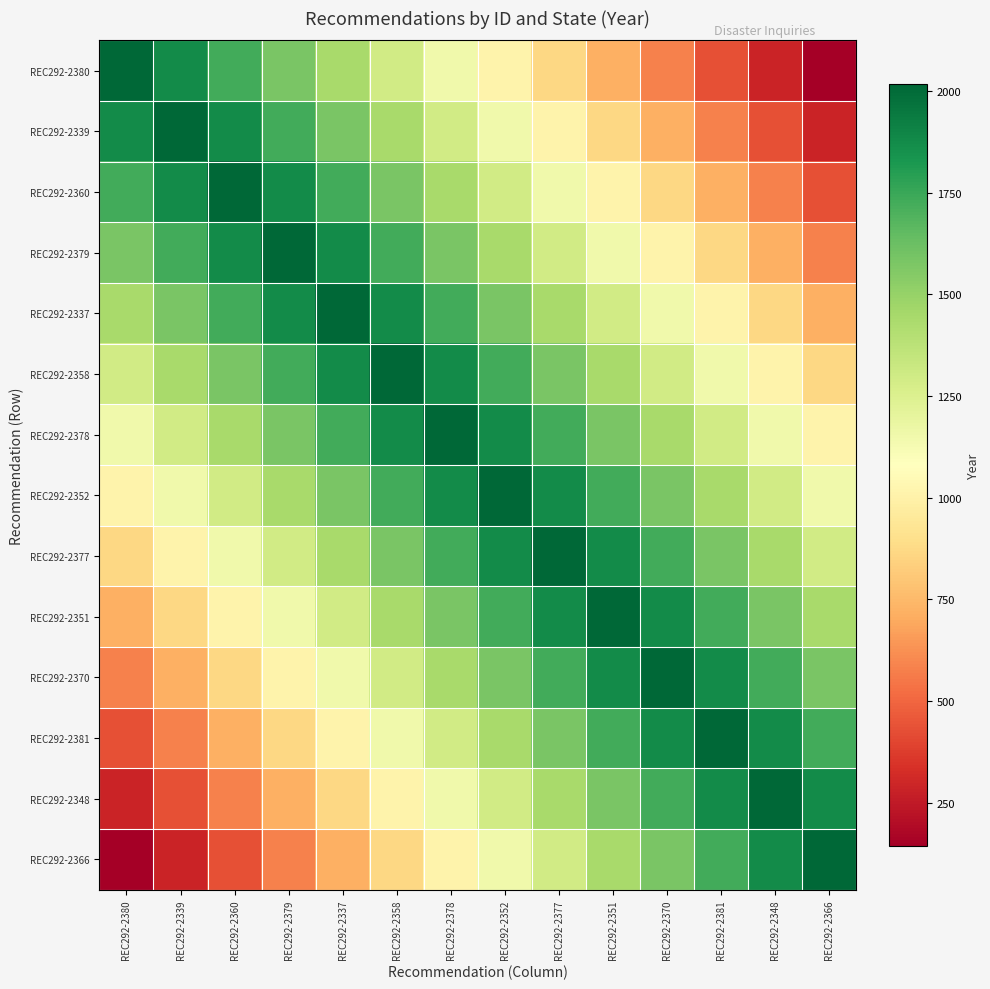

What is the total value across all series at REC292-2381?

18297.1